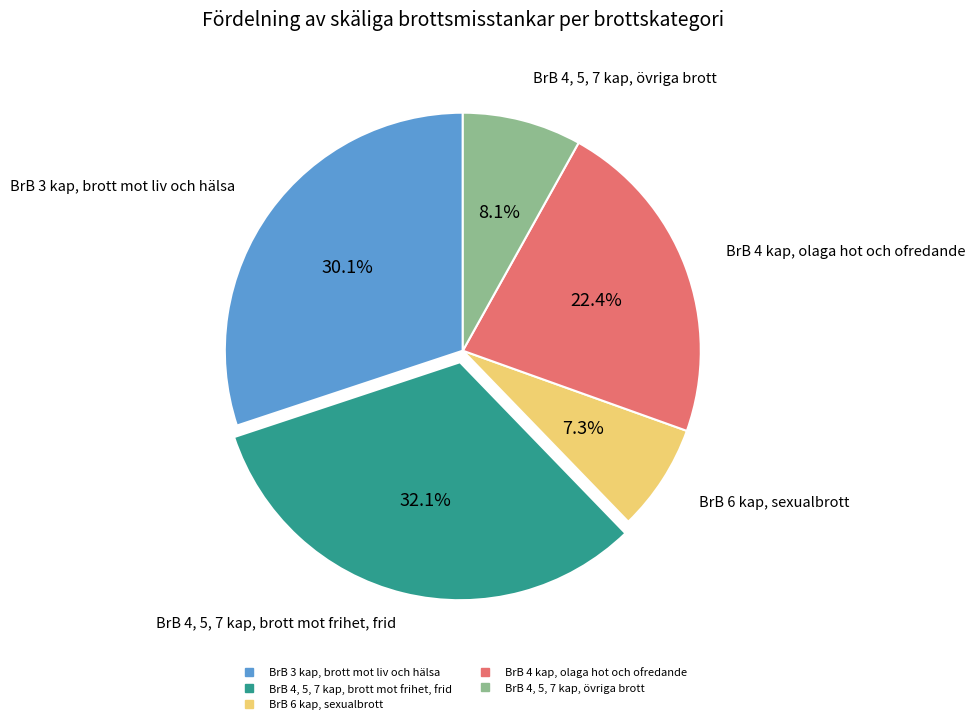

Does any single category account for the majority?

No